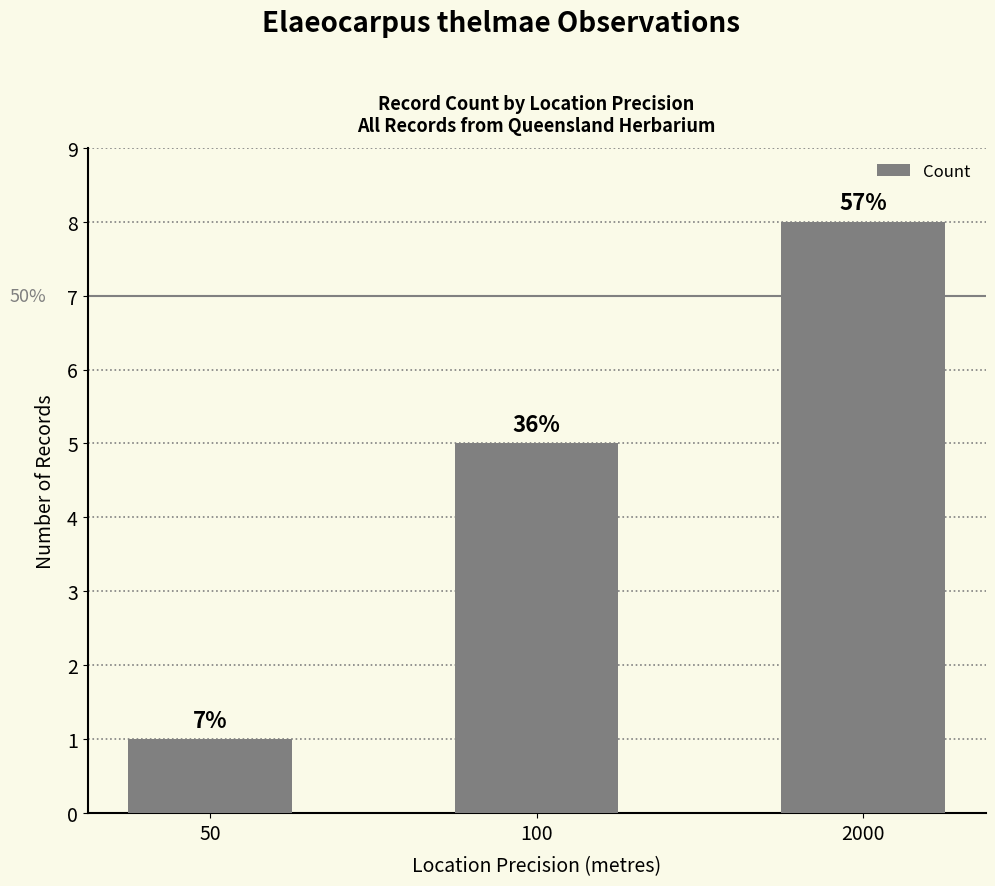

Rank the categories by value from lowest to highest.

50, 100, 2000